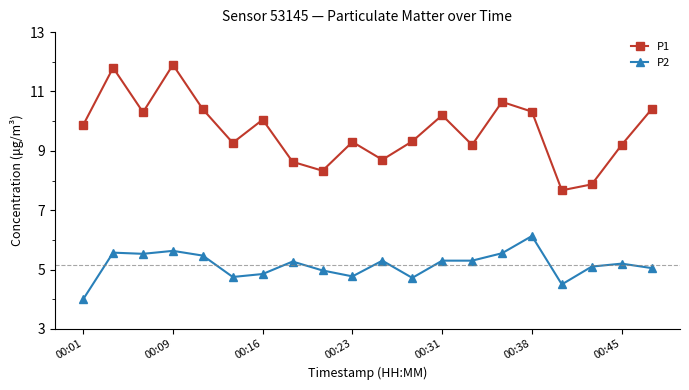

Which series has the largest total across all categories?

P1